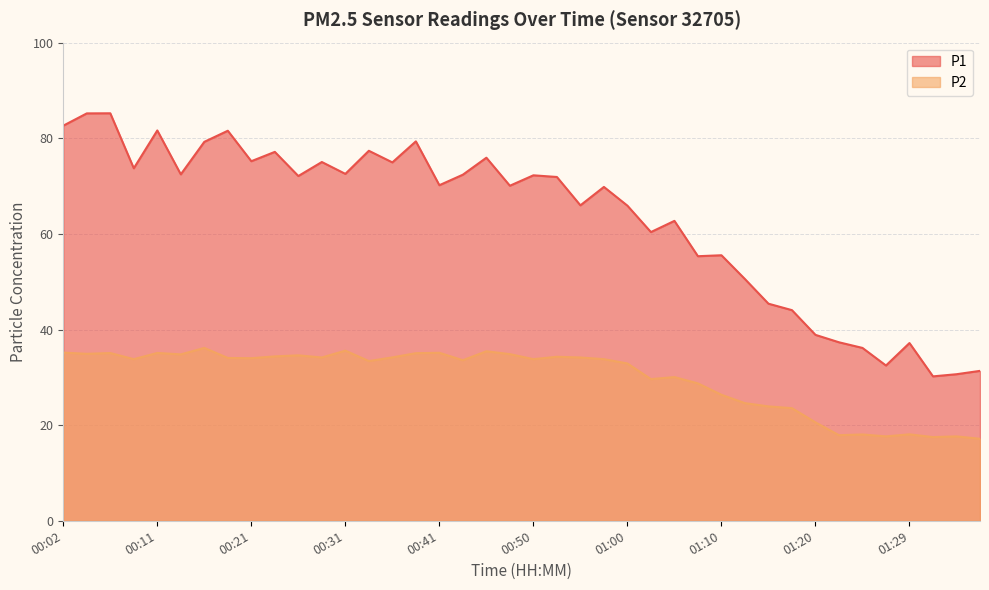

What value does the P1 series have at 00:53?

71.9